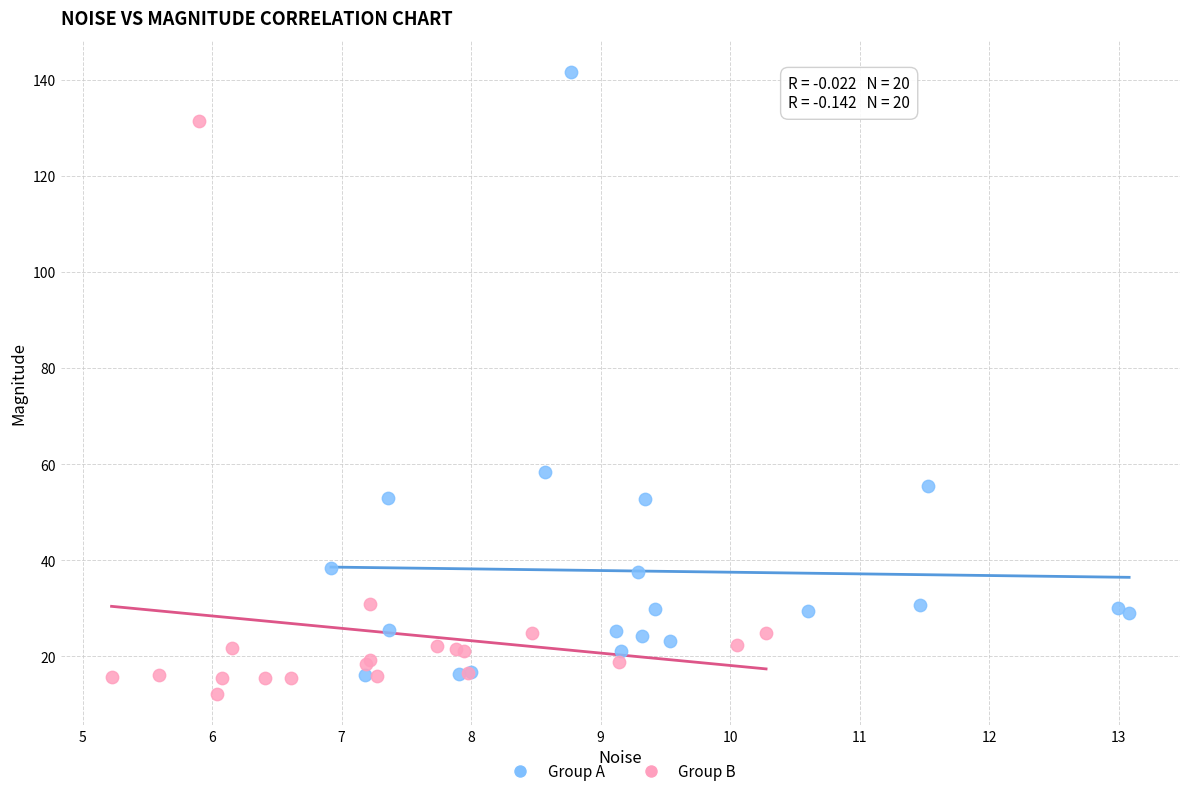

Which series contains the highest Y value?

Group A